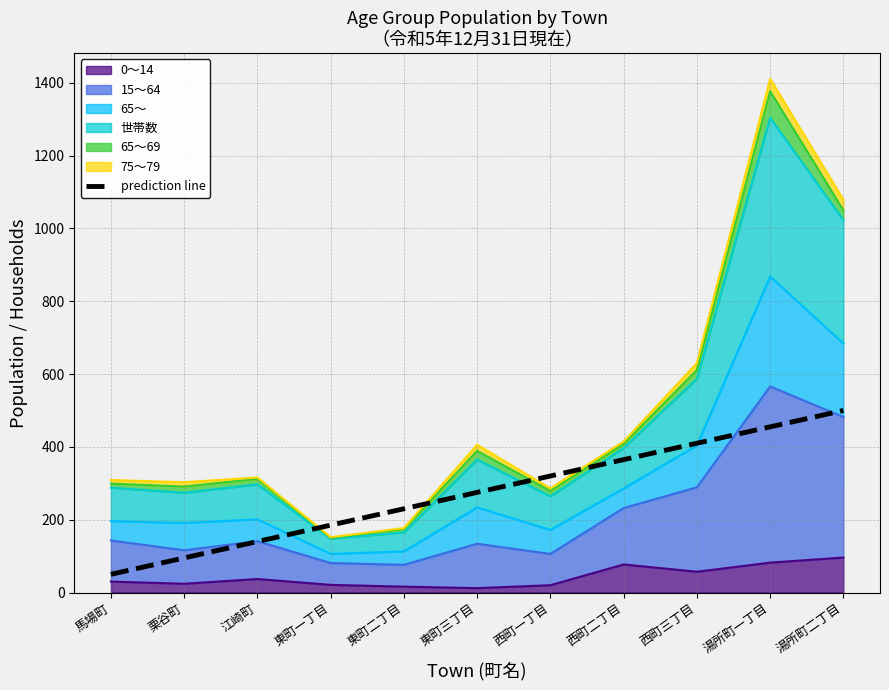

The chart shows a value of 365 at 西町二丁目. True or false?

True